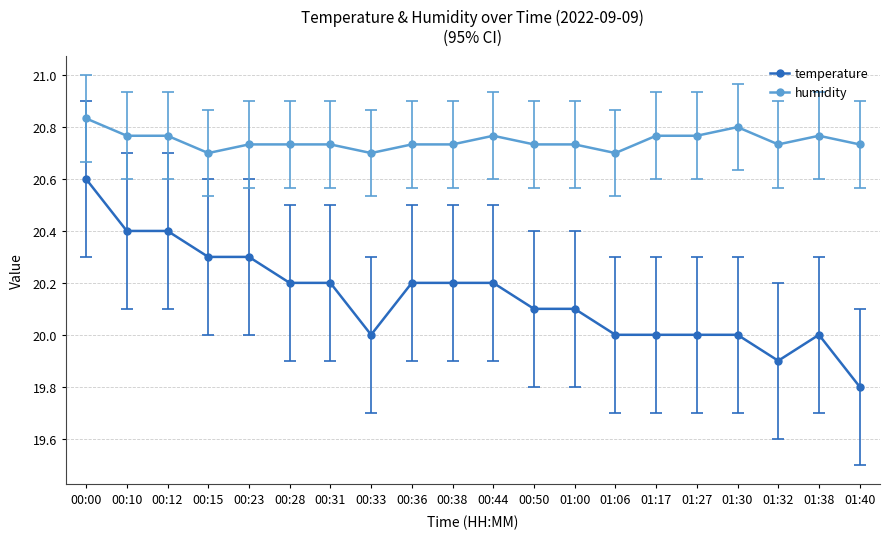

What is the sum of the humidity values at 00:50 and 01:30?

41.5